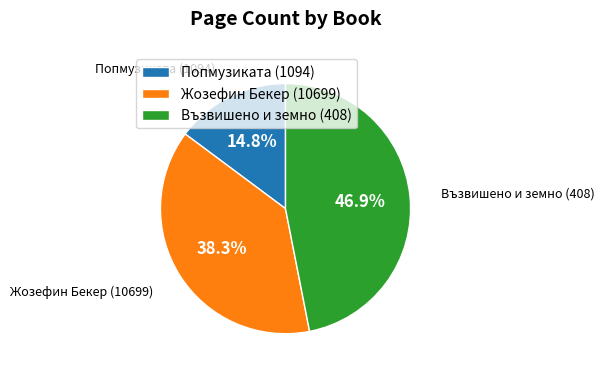

How many segments does this pie chart have?

3